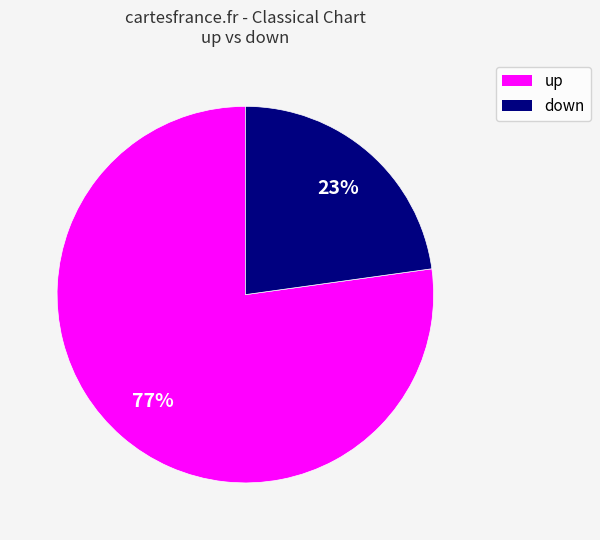

Approximately how many times larger is the value at down compared to up?

0.3